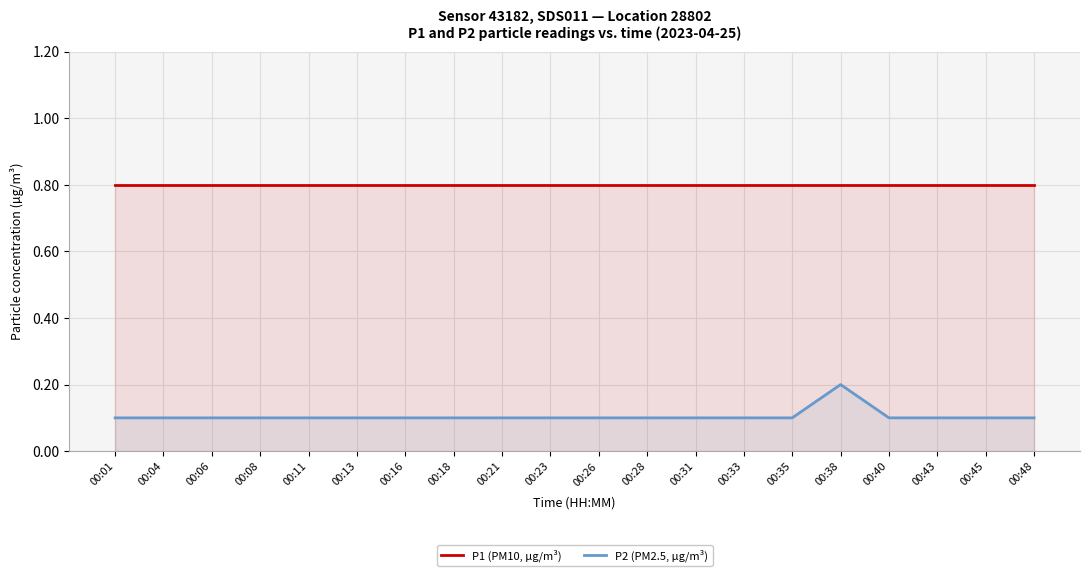

Between 00:21 and 00:45, which series saw the biggest shift?

P1 (PM10, µg/m³)